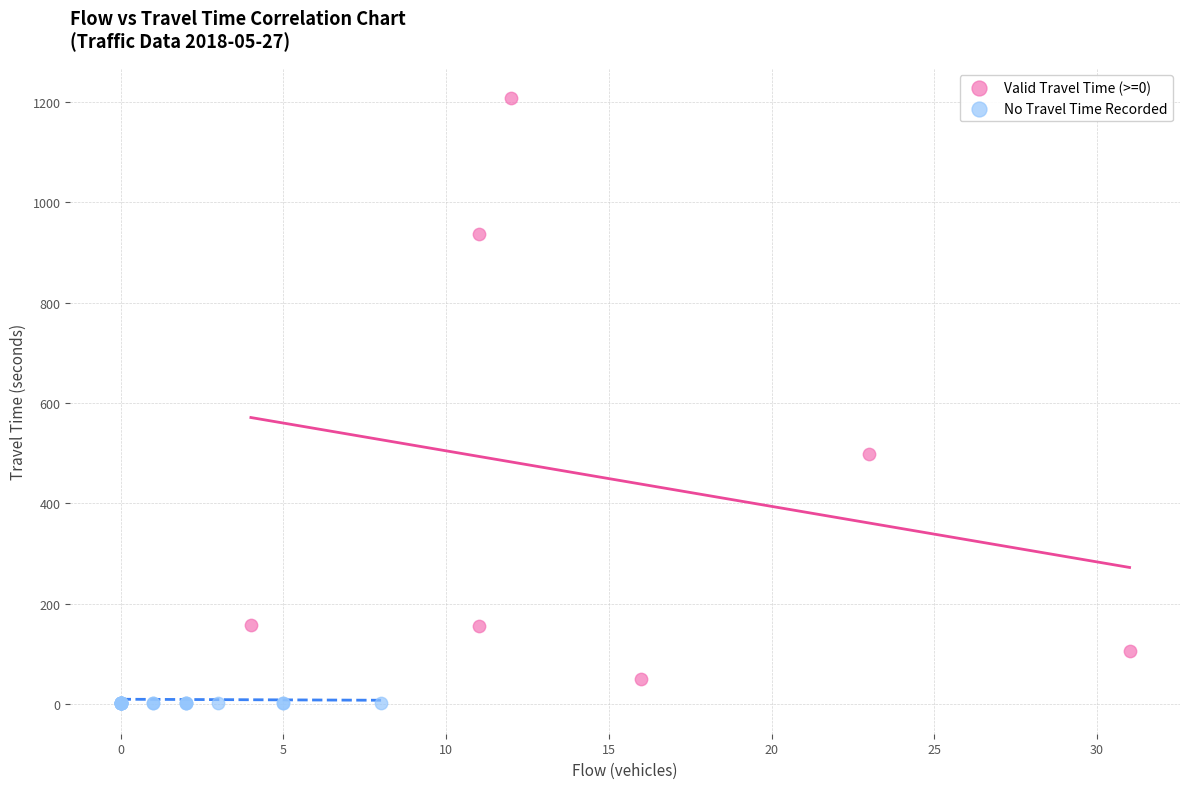

Which series contains the highest Y value?

Valid Travel Time (>=0)